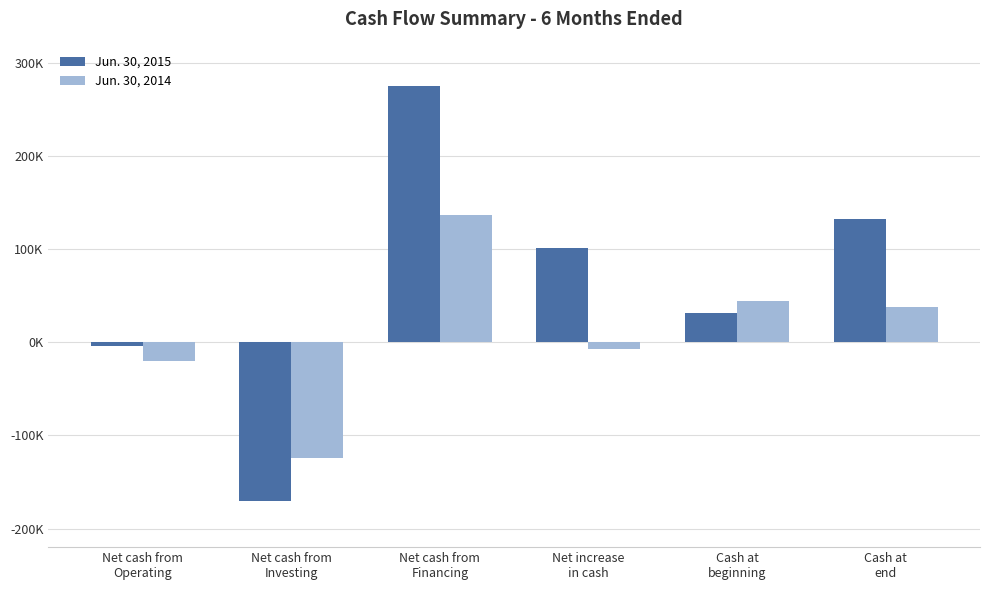

Which series changed the most between Net cash from
Investing and Cash at
end?

Jun. 30, 2015